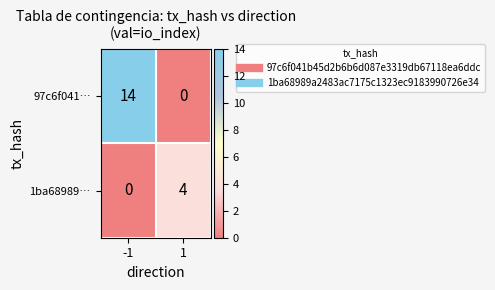

Rank the series at 1 from highest to lowest value.

1ba68989…, 97c6f041…